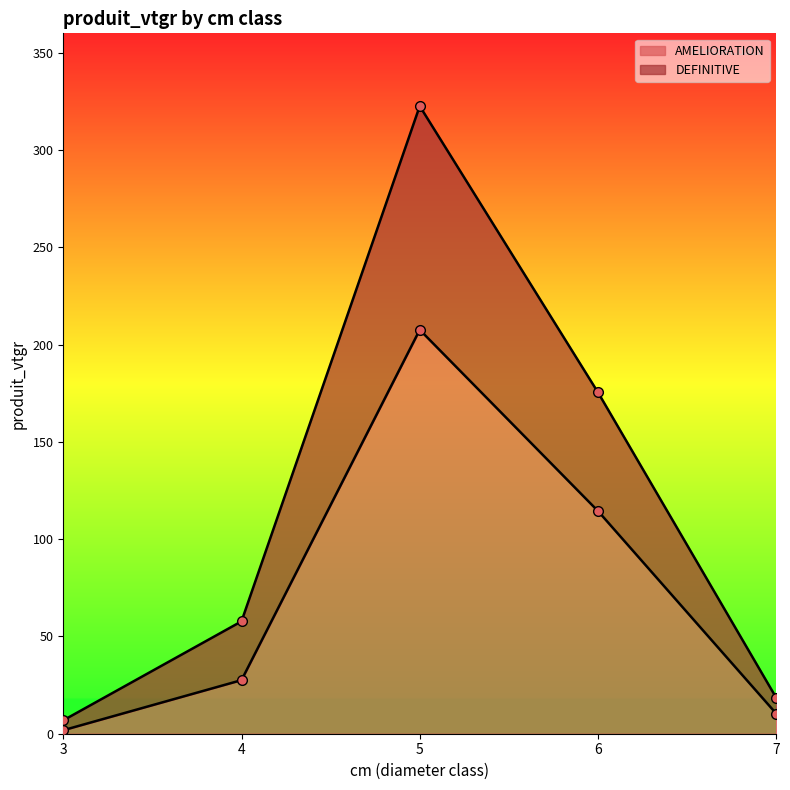

The AMELIORATION series shows 3.7 at 7. True or false?

False